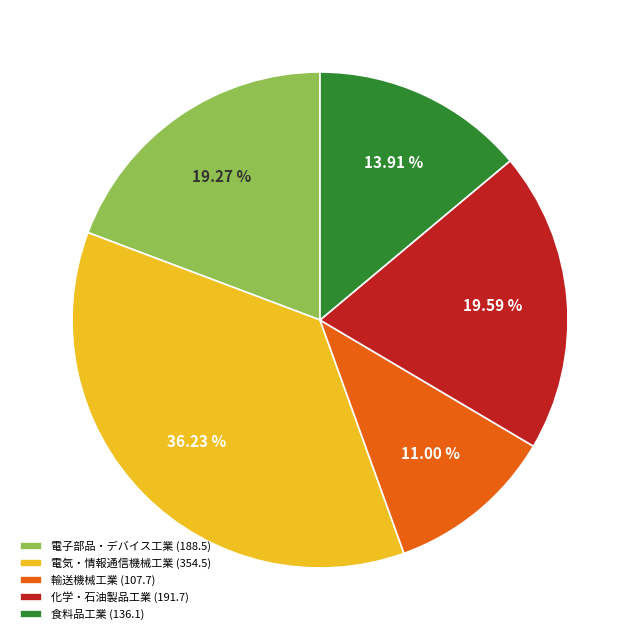

Is there a majority slice in this chart?

No